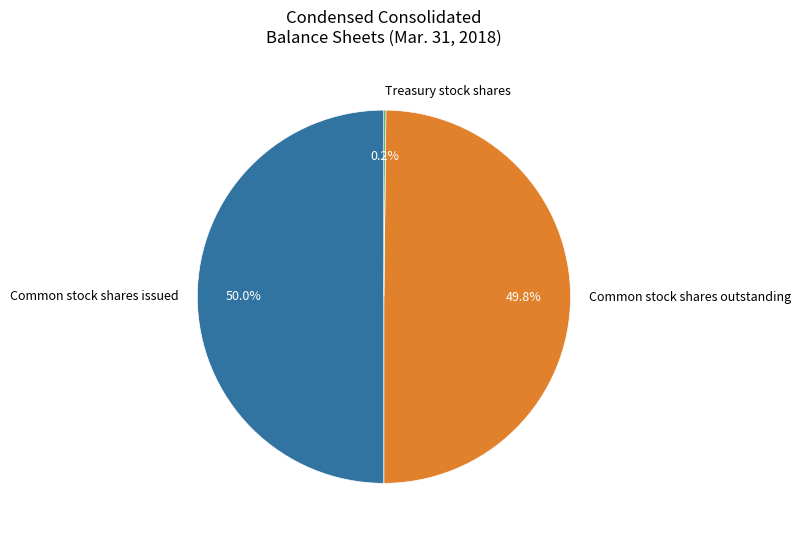

What is the ratio of the value at Common stock shares outstanding to the value at Common stock shares issued?

1.0